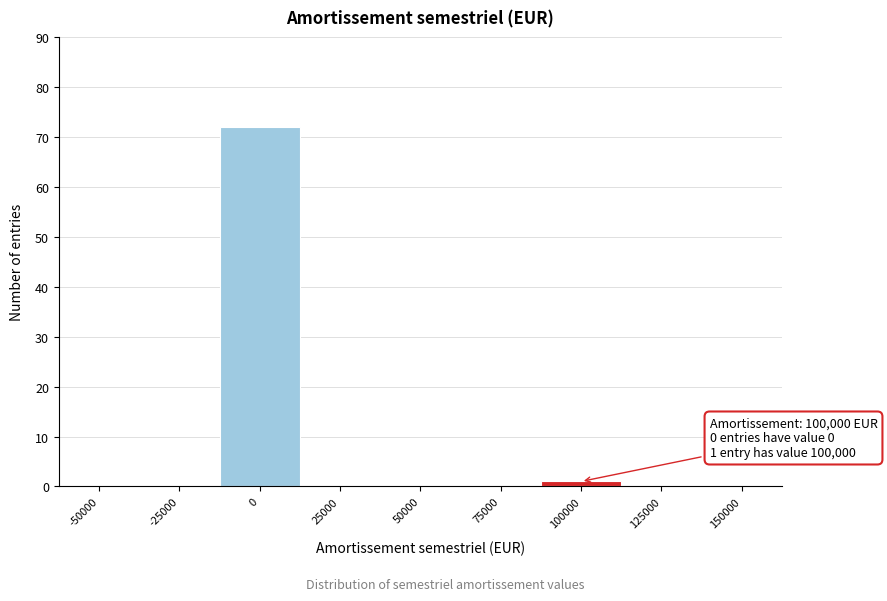

Reading left to right, transcribe all the data shown in this chart.

-50000=0	-25000=0	0=72	25000=0	50000=0	75000=0	100000=1	125000=0	150000=0